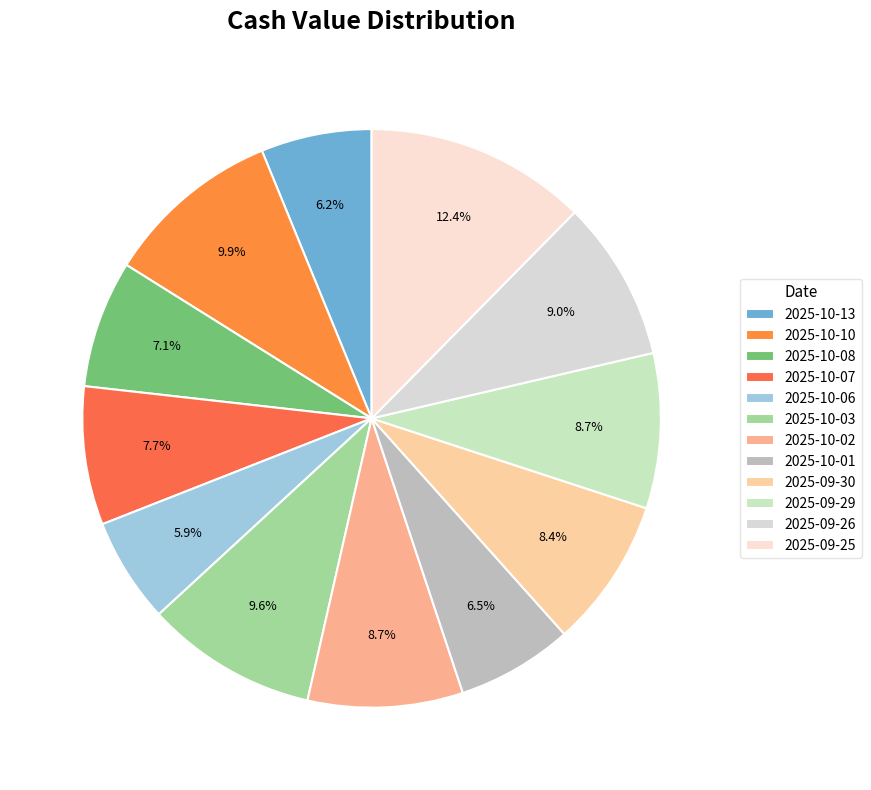

How many slices are in this pie chart?

12